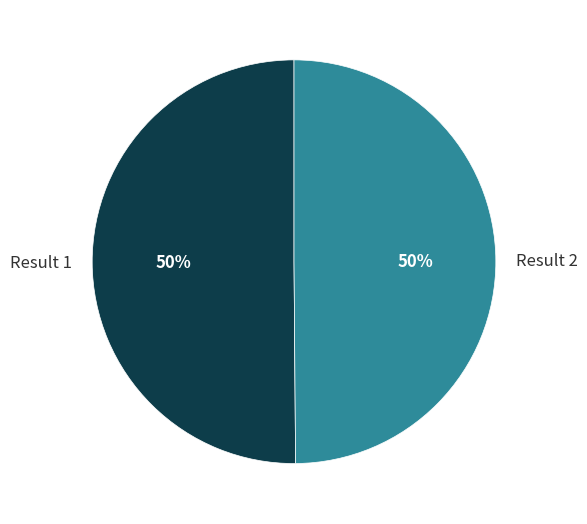

What percentage is the Result 1 slice, to the nearest percent?

50%